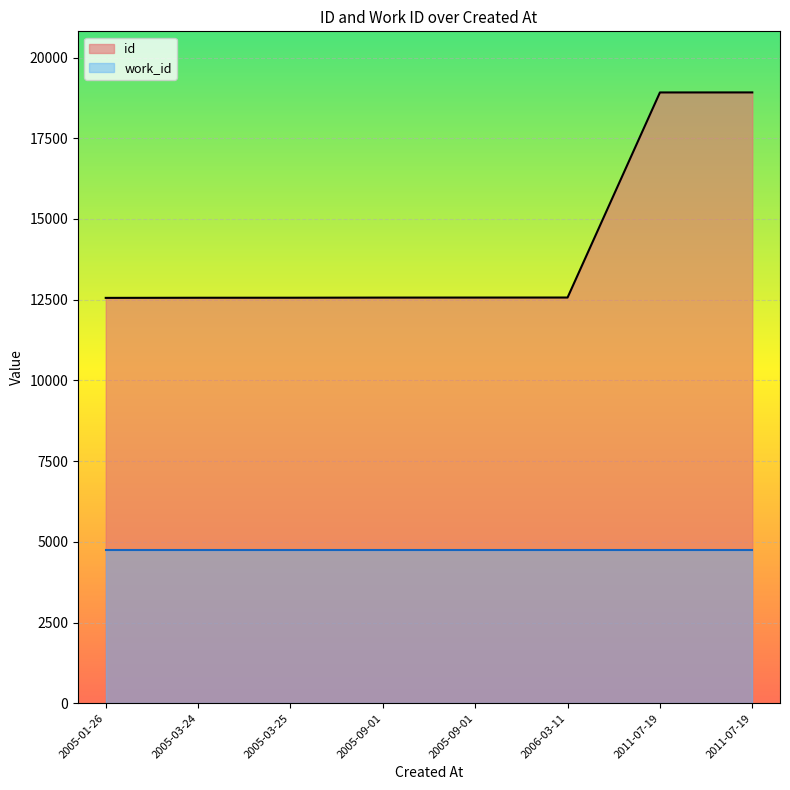

What is the difference between the maximum and minimum values?

6364